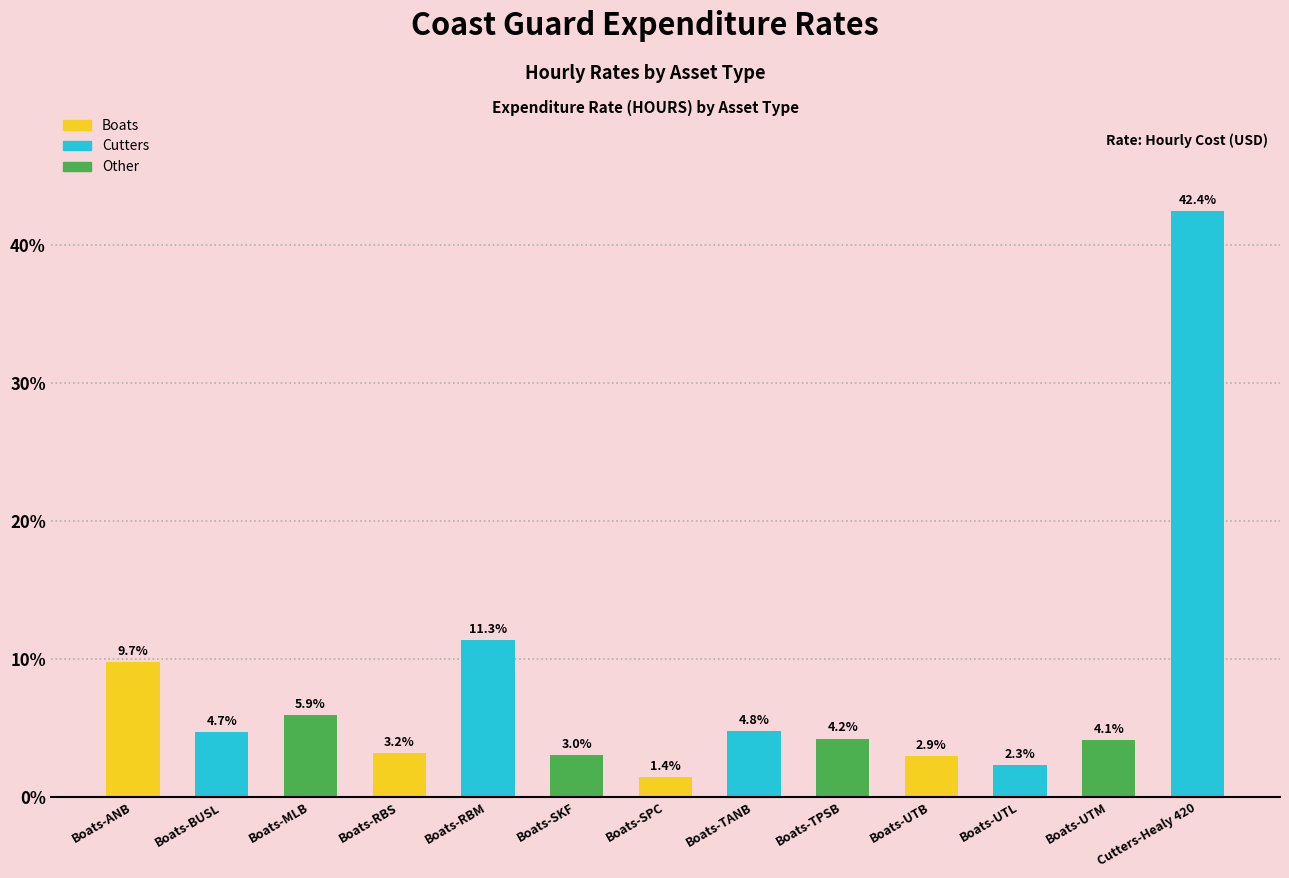

What is the average value?

7.7